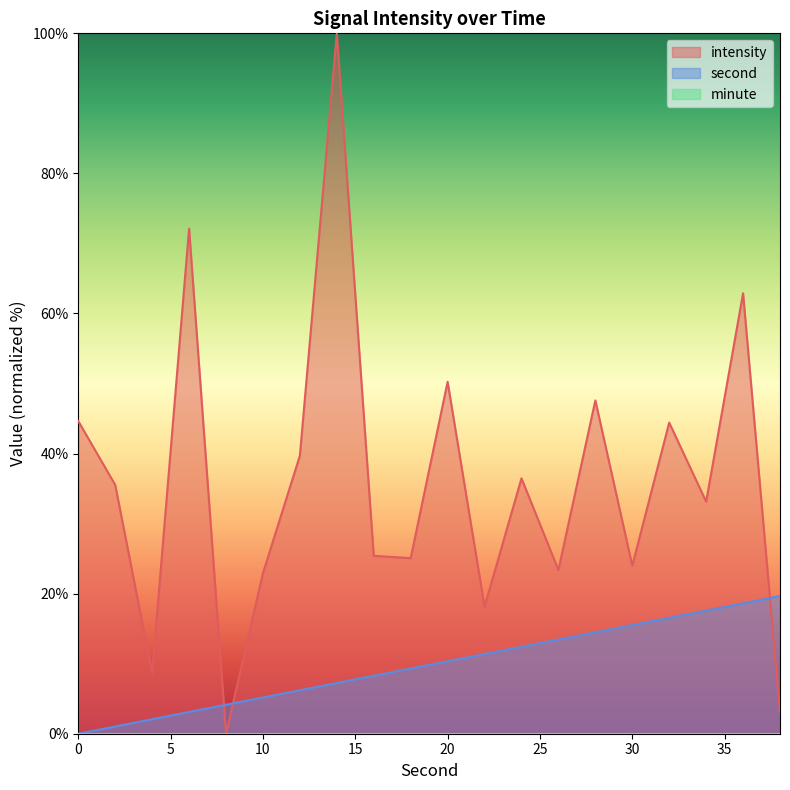

At which category does the chart reach its peak across all series?

14